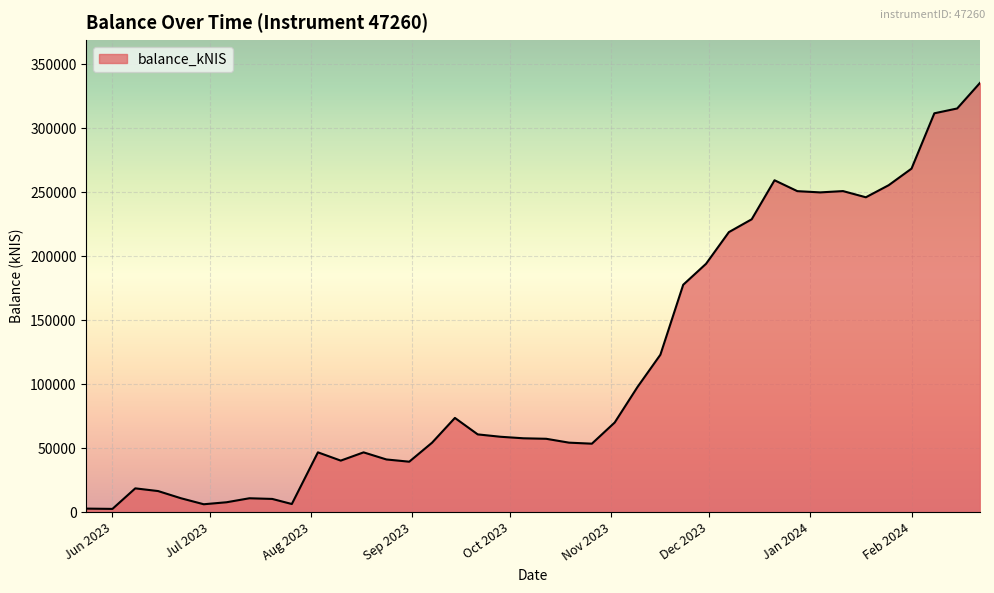

What is the greatest value displayed?

335429.2